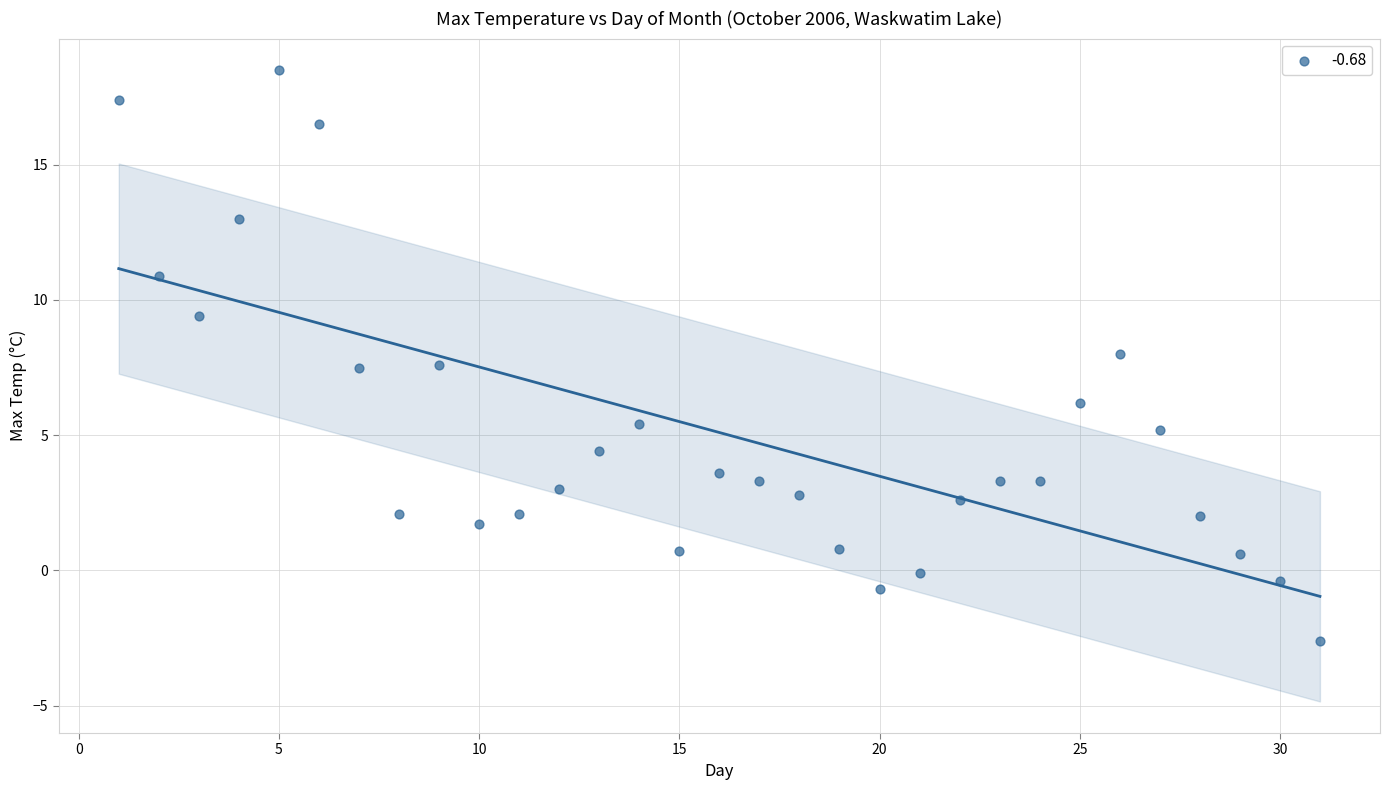

What is the range of X values (max minus min)?

30.0